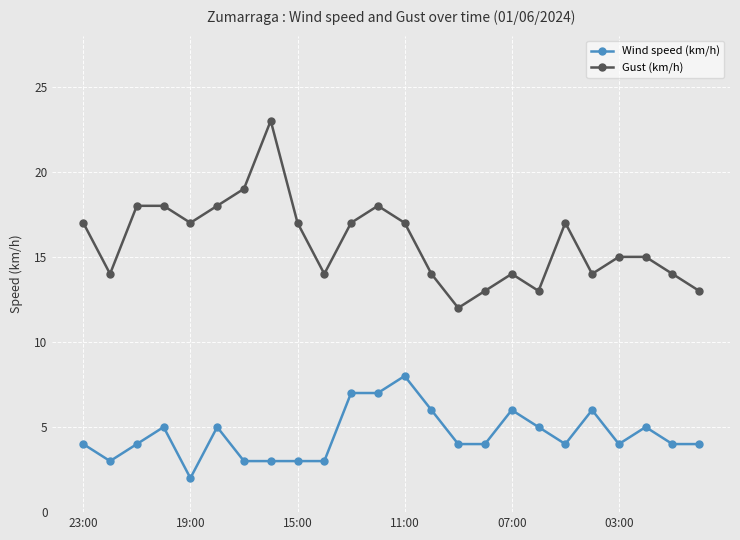

What is the value of the Gust (km/h) point at the 21st from the left?

15